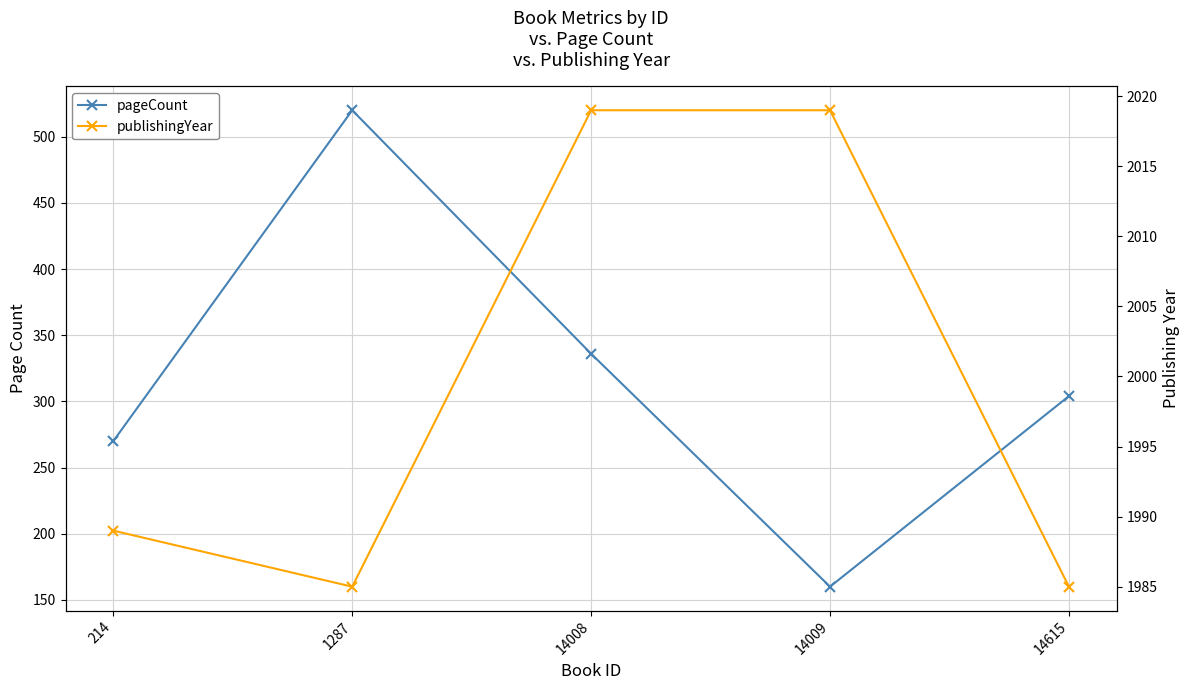

True or false: pageCount and publishingYear cross at least once.

False